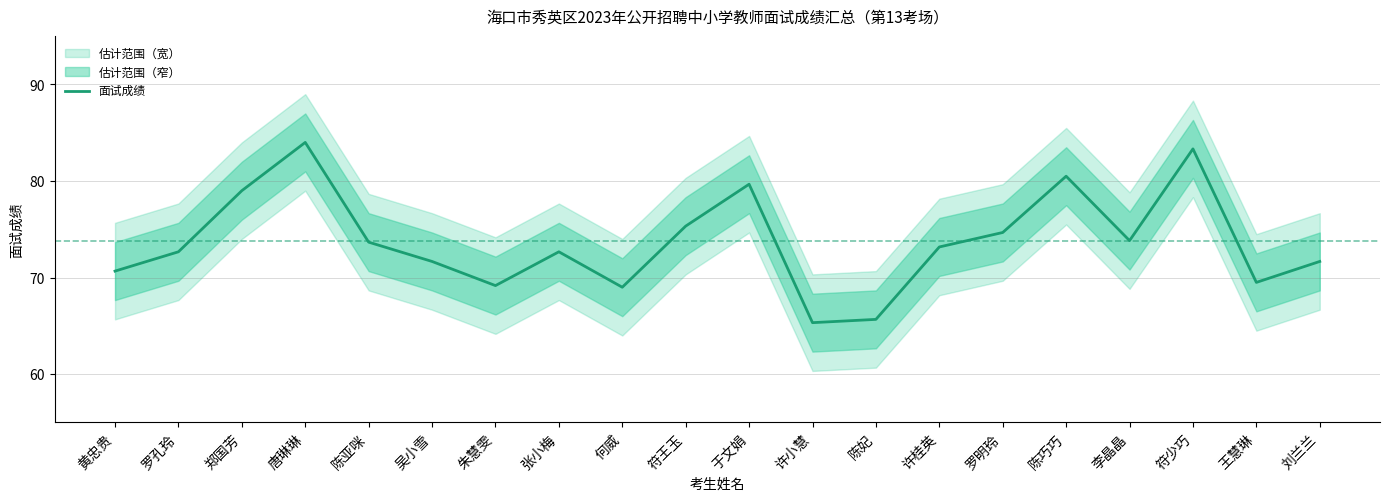

What is the sum of the values at 刘兰兰 and 罗明玲?

146.3